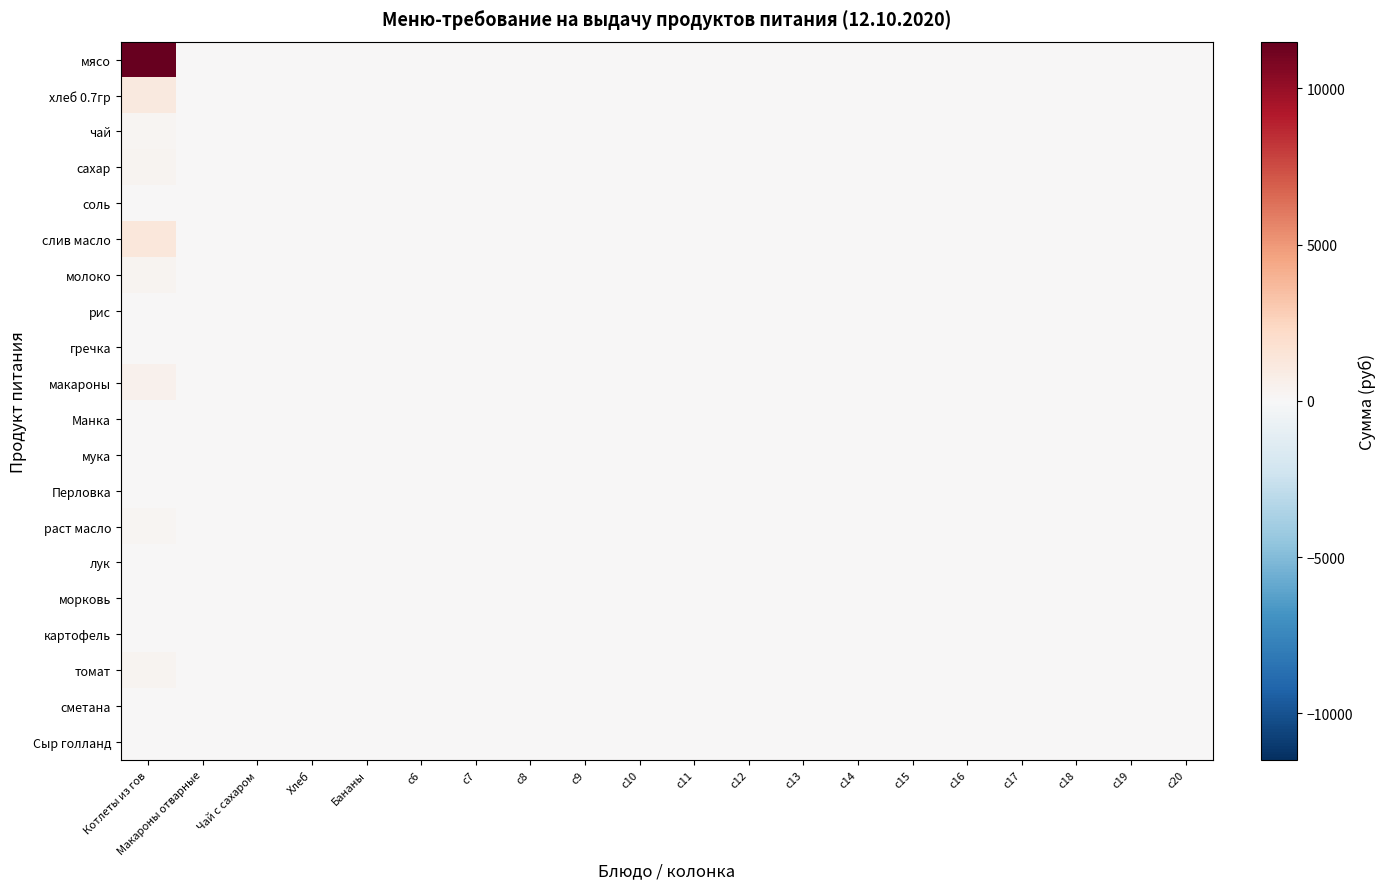

Reading left to right, extract all data points from this chart.

мясо: Котлеты из гов=11497.5	Макароны отварные=0.0	Чай с сахаром=0.0	Хлеб=0.0	Бананы=0.0	c6=0.0	c7=0.0	c8=0.0	c9=0.0	c10=0.0	c11=0.0	c12=0.0	c13=0.0	c14=0.0	c15=0.0	c16=0.0	c17=0.0	c18=0.0	c19=0.0	c20=0.0
хлеб 0.7гр: Котлеты из гов=1112.8	Макароны отварные=0.0	Чай с сахаром=0.0	Хлеб=0.0	Бананы=0.0	c6=0.0	c7=0.0	c8=0.0	c9=0.0	c10=0.0	c11=0.0	c12=0.0	c13=0.0	c14=0.0	c15=0.0	c16=0.0	c17=0.0	c18=0.0	c19=0.0	c20=0.0
чай: Котлеты из гов=182.5	Макароны отварные=0.0	Чай с сахаром=0.0	Хлеб=0.0	Бананы=0.0	c6=0.0	c7=0.0	c8=0.0	c9=0.0	c10=0.0	c11=0.0	c12=0.0	c13=0.0	c14=0.0	c15=0.0	c16=0.0	c17=0.0	c18=0.0	c19=0.0	c20=0.0
сахар: Котлеты из гов=341.3	Макароны отварные=0.0	Чай с сахаром=0.0	Хлеб=0.0	Бананы=0.0	c6=0.0	c7=0.0	c8=0.0	c9=0.0	c10=0.0	c11=0.0	c12=0.0	c13=0.0	c14=0.0	c15=0.0	c16=0.0	c17=0.0	c18=0.0	c19=0.0	c20=0.0
соль: Котлеты из гов=13.1	Макароны отварные=0.0	Чай с сахаром=0.0	Хлеб=0.0	Бананы=0.0	c6=0.0	c7=0.0	c8=0.0	c9=0.0	c10=0.0	c11=0.0	c12=0.0	c13=0.0	c14=0.0	c15=0.0	c16=0.0	c17=0.0	c18=0.0	c19=0.0	c20=0.0
слив масло: Котлеты из гов=1281.6	Макароны отварные=0.0	Чай с сахаром=0.0	Хлеб=0.0	Бананы=0.0	c6=0.0	c7=0.0	c8=0.0	c9=0.0	c10=0.0	c11=0.0	c12=0.0	c13=0.0	c14=0.0	c15=0.0	c16=0.0	c17=0.0	c18=0.0	c19=0.0	c20=0.0
молоко: Котлеты из гов=291.6	Макароны отварные=0.0	Чай с сахаром=0.0	Хлеб=0.0	Бананы=0.0	c6=0.0	c7=0.0	c8=0.0	c9=0.0	c10=0.0	c11=0.0	c12=0.0	c13=0.0	c14=0.0	c15=0.0	c16=0.0	c17=0.0	c18=0.0	c19=0.0	c20=0.0
рис: Котлеты из гов=0.0	Макароны отварные=0.0	Чай с сахаром=0.0	Хлеб=0.0	Бананы=0.0	c6=0.0	c7=0.0	c8=0.0	c9=0.0	c10=0.0	c11=0.0	c12=0.0	c13=0.0	c14=0.0	c15=0.0	c16=0.0	c17=0.0	c18=0.0	c19=0.0	c20=0.0
гречка: Котлеты из гов=0.0	Макароны отварные=0.0	Чай с сахаром=0.0	Хлеб=0.0	Бананы=0.0	c6=0.0	c7=0.0	c8=0.0	c9=0.0	c10=0.0	c11=0.0	c12=0.0	c13=0.0	c14=0.0	c15=0.0	c16=0.0	c17=0.0	c18=0.0	c19=0.0	c20=0.0
макароны: Котлеты из гов=511.0	Макароны отварные=0.0	Чай с сахаром=0.0	Хлеб=0.0	Бананы=0.0	c6=0.0	c7=0.0	c8=0.0	c9=0.0	c10=0.0	c11=0.0	c12=0.0	c13=0.0	c14=0.0	c15=0.0	c16=0.0	c17=0.0	c18=0.0	c19=0.0	c20=0.0
Манка: Котлеты из гов=0.0	Макароны отварные=0.0	Чай с сахаром=0.0	Хлеб=0.0	Бананы=0.0	c6=0.0	c7=0.0	c8=0.0	c9=0.0	c10=0.0	c11=0.0	c12=0.0	c13=0.0	c14=0.0	c15=0.0	c16=0.0	c17=0.0	c18=0.0	c19=0.0	c20=0.0
мука: Котлеты из гов=26.3	Макароны отварные=0.0	Чай с сахаром=0.0	Хлеб=0.0	Бананы=0.0	c6=0.0	c7=0.0	c8=0.0	c9=0.0	c10=0.0	c11=0.0	c12=0.0	c13=0.0	c14=0.0	c15=0.0	c16=0.0	c17=0.0	c18=0.0	c19=0.0	c20=0.0
Перловка: Котлеты из гов=0.0	Макароны отварные=0.0	Чай с сахаром=0.0	Хлеб=0.0	Бананы=0.0	c6=0.0	c7=0.0	c8=0.0	c9=0.0	c10=0.0	c11=0.0	c12=0.0	c13=0.0	c14=0.0	c15=0.0	c16=0.0	c17=0.0	c18=0.0	c19=0.0	c20=0.0
раст масло: Котлеты из гов=251.8	Макароны отварные=0.0	Чай с сахаром=0.0	Хлеб=0.0	Бананы=0.0	c6=0.0	c7=0.0	c8=0.0	c9=0.0	c10=0.0	c11=0.0	c12=0.0	c13=0.0	c14=0.0	c15=0.0	c16=0.0	c17=0.0	c18=0.0	c19=0.0	c20=0.0
лук: Котлеты из гов=59.1	Макароны отварные=0.0	Чай с сахаром=0.0	Хлеб=0.0	Бананы=0.0	c6=0.0	c7=0.0	c8=0.0	c9=0.0	c10=0.0	c11=0.0	c12=0.0	c13=0.0	c14=0.0	c15=0.0	c16=0.0	c17=0.0	c18=0.0	c19=0.0	c20=0.0
морковь: Котлеты из гов=45.6	Макароны отварные=0.0	Чай с сахаром=0.0	Хлеб=0.0	Бананы=0.0	c6=0.0	c7=0.0	c8=0.0	c9=0.0	c10=0.0	c11=0.0	c12=0.0	c13=0.0	c14=0.0	c15=0.0	c16=0.0	c17=0.0	c18=0.0	c19=0.0	c20=0.0
картофель: Котлеты из гов=0.0	Макароны отварные=0.0	Чай с сахаром=0.0	Хлеб=0.0	Бананы=0.0	c6=0.0	c7=0.0	c8=0.0	c9=0.0	c10=0.0	c11=0.0	c12=0.0	c13=0.0	c14=0.0	c15=0.0	c16=0.0	c17=0.0	c18=0.0	c19=0.0	c20=0.0
томат: Котлеты из гов=299.8	Макароны отварные=0.0	Чай с сахаром=0.0	Хлеб=0.0	Бананы=0.0	c6=0.0	c7=0.0	c8=0.0	c9=0.0	c10=0.0	c11=0.0	c12=0.0	c13=0.0	c14=0.0	c15=0.0	c16=0.0	c17=0.0	c18=0.0	c19=0.0	c20=0.0
сметана: Котлеты из гов=0.0	Макароны отварные=0.0	Чай с сахаром=0.0	Хлеб=0.0	Бананы=0.0	c6=0.0	c7=0.0	c8=0.0	c9=0.0	c10=0.0	c11=0.0	c12=0.0	c13=0.0	c14=0.0	c15=0.0	c16=0.0	c17=0.0	c18=0.0	c19=0.0	c20=0.0
Сыр голланд: Котлеты из гов=0.0	Макароны отварные=0.0	Чай с сахаром=0.0	Хлеб=0.0	Бананы=0.0	c6=0.0	c7=0.0	c8=0.0	c9=0.0	c10=0.0	c11=0.0	c12=0.0	c13=0.0	c14=0.0	c15=0.0	c16=0.0	c17=0.0	c18=0.0	c19=0.0	c20=0.0